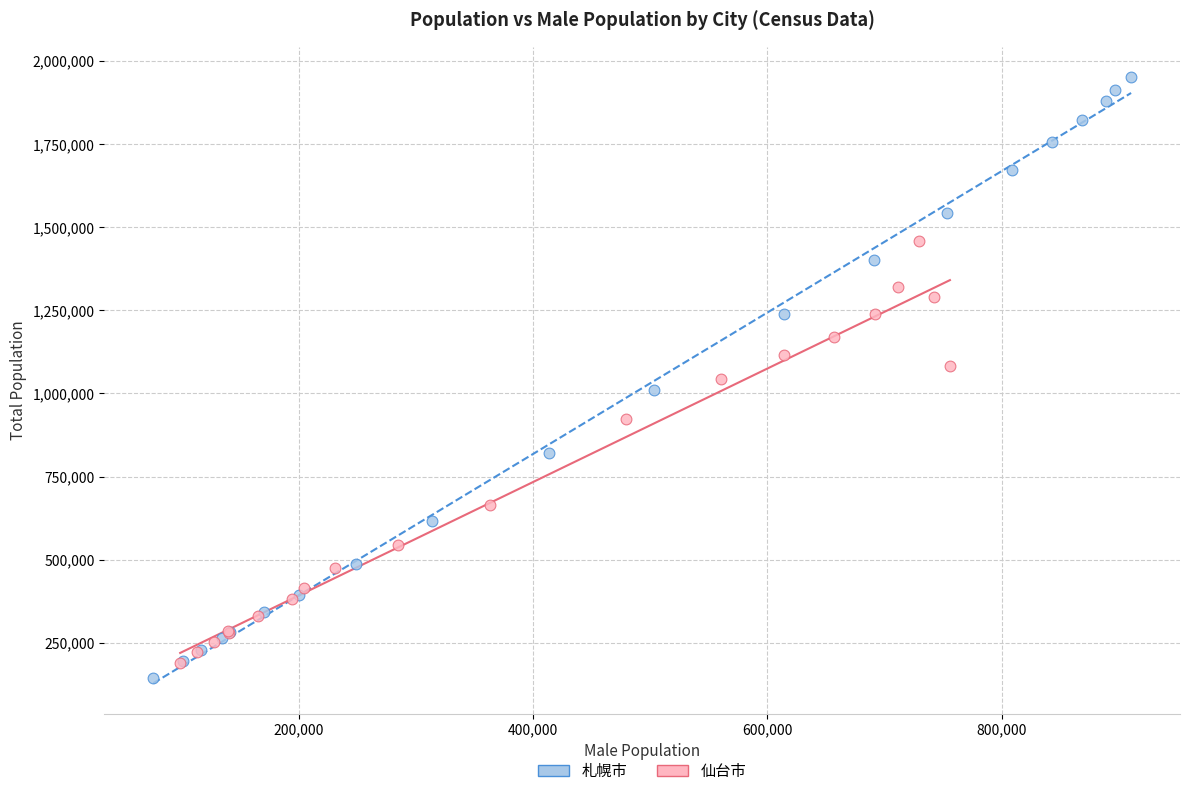

What are all the series names shown in the legend?

札幌市, 仙台市